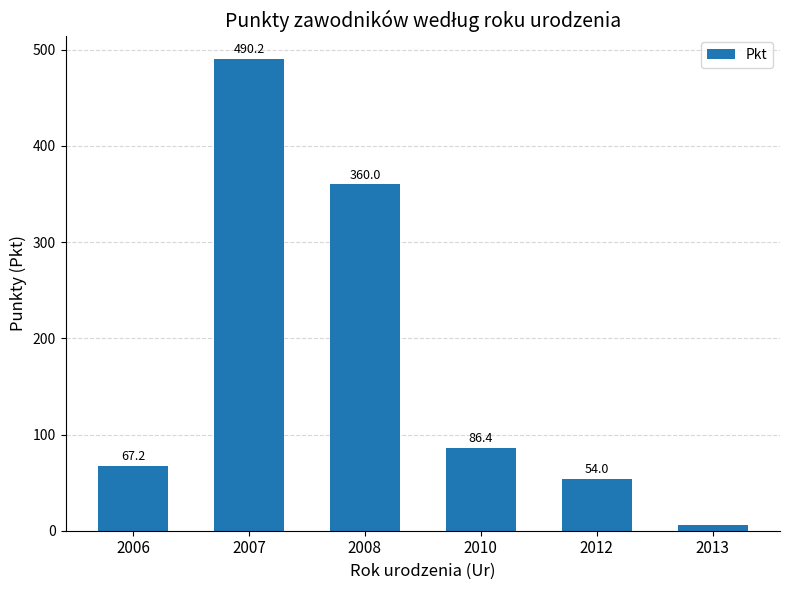

At which label is the value closest to 248?

2008